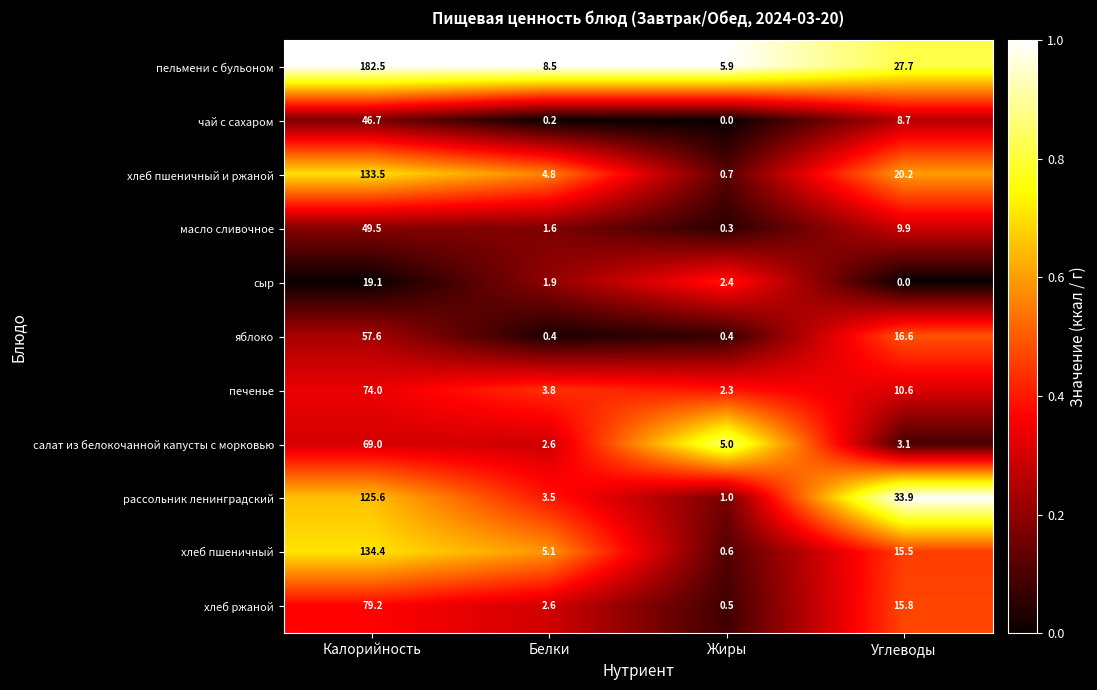

List the labels in order of масло сливочное value, largest first.

Калорийность, Углеводы, Белки, Жиры